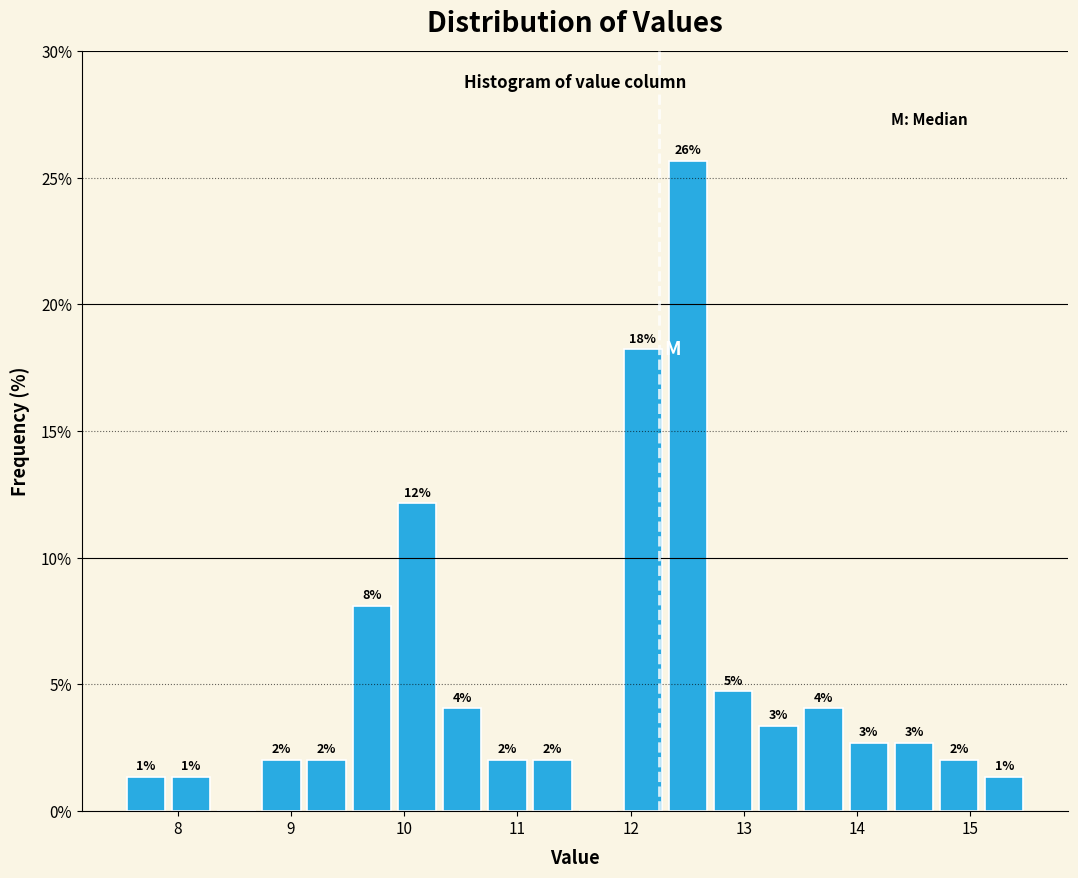

Read against the x-axis, roughly where is the centre of the tallest bar?

12.5